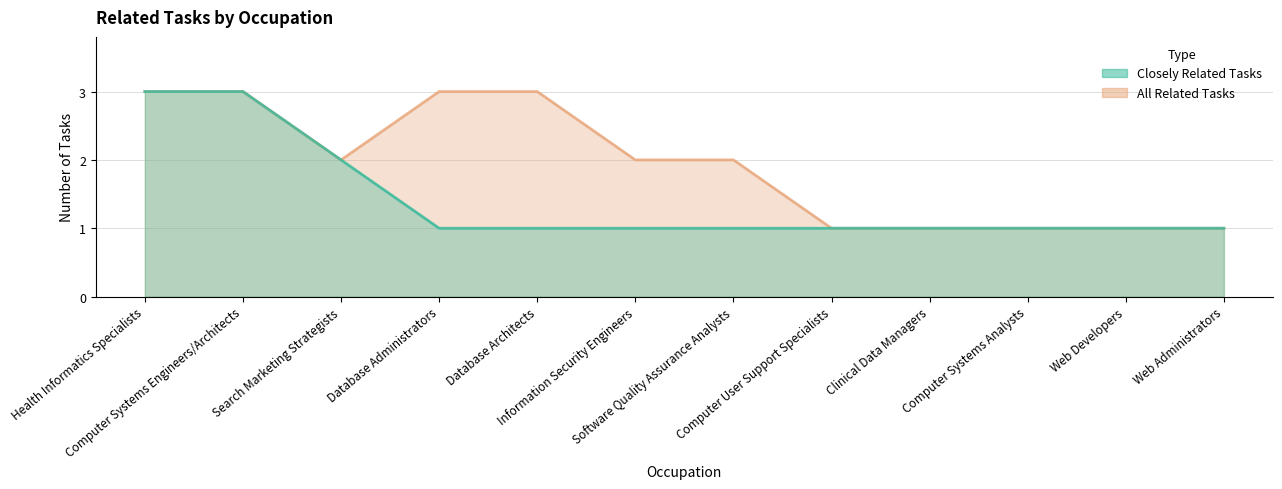

Reading left to right, extract all data points from this chart.

Closely Related Tasks: 3	3	2	1	1	1	1	1	1	1	1	1
All Related Tasks: 3	3	2	3	3	2	2	1	1	1	1	1